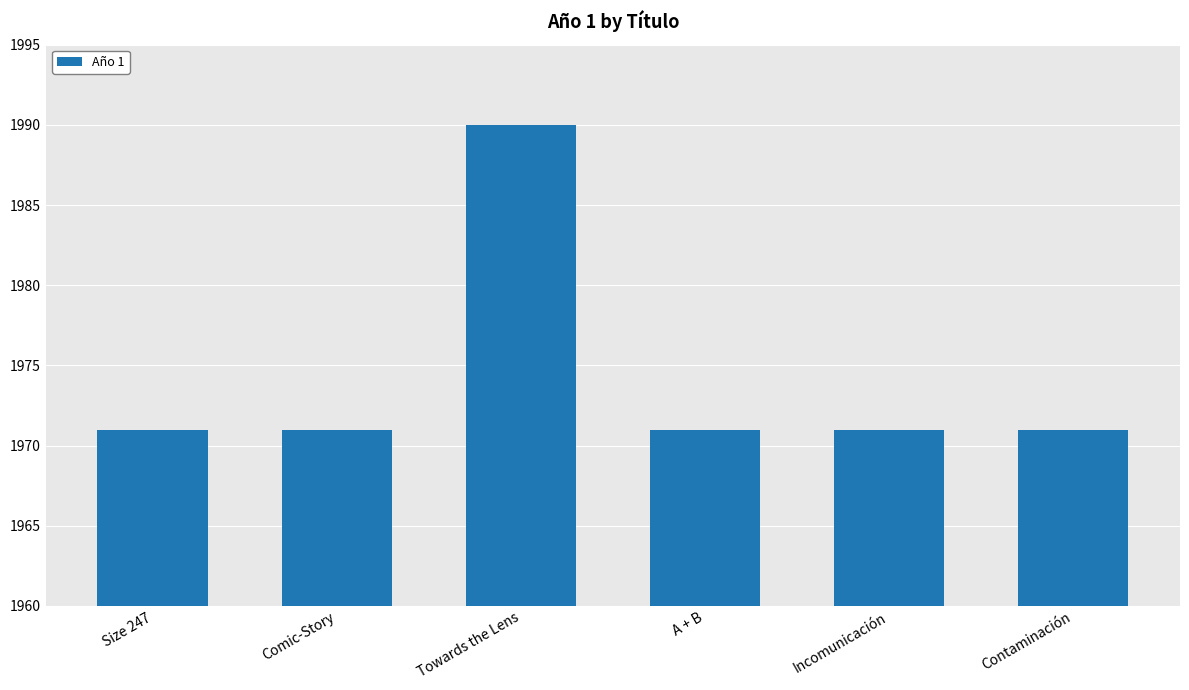

Does the chart contain stacked bars?

No